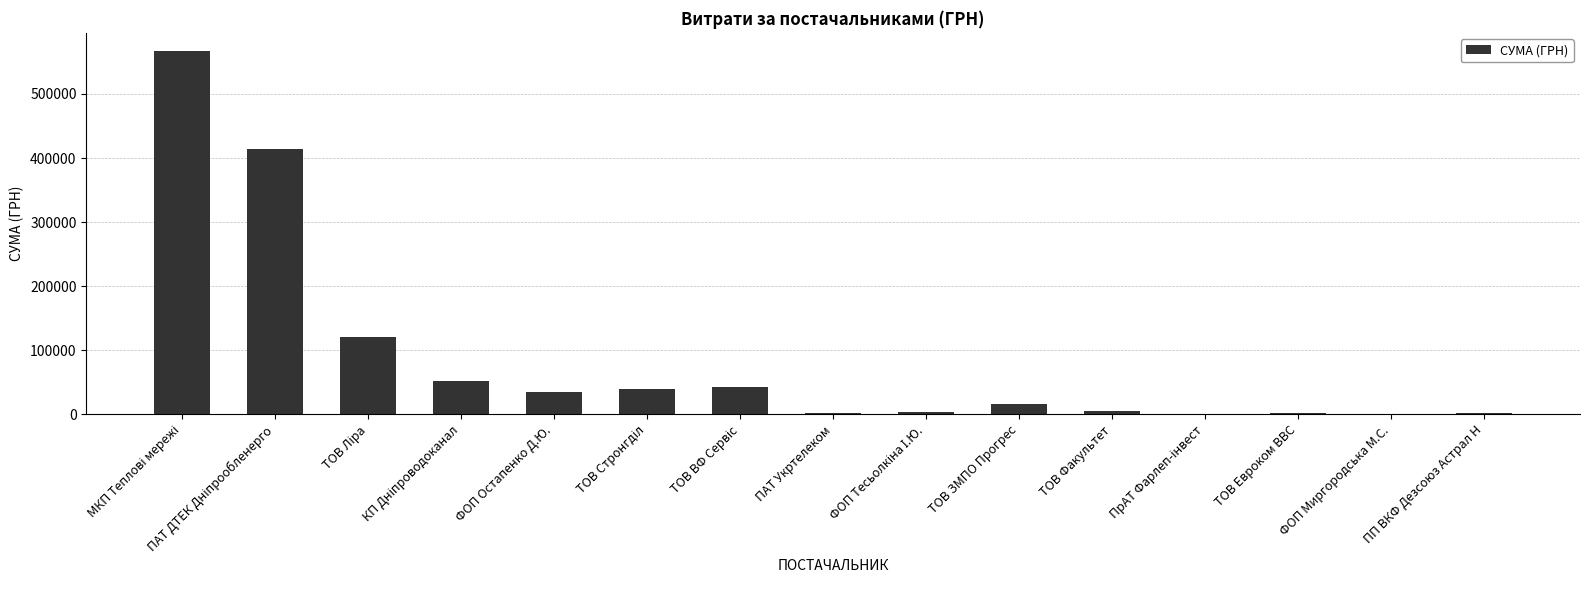

The value at ФОП Миргородська М.С. is 960.1. True or false?

True